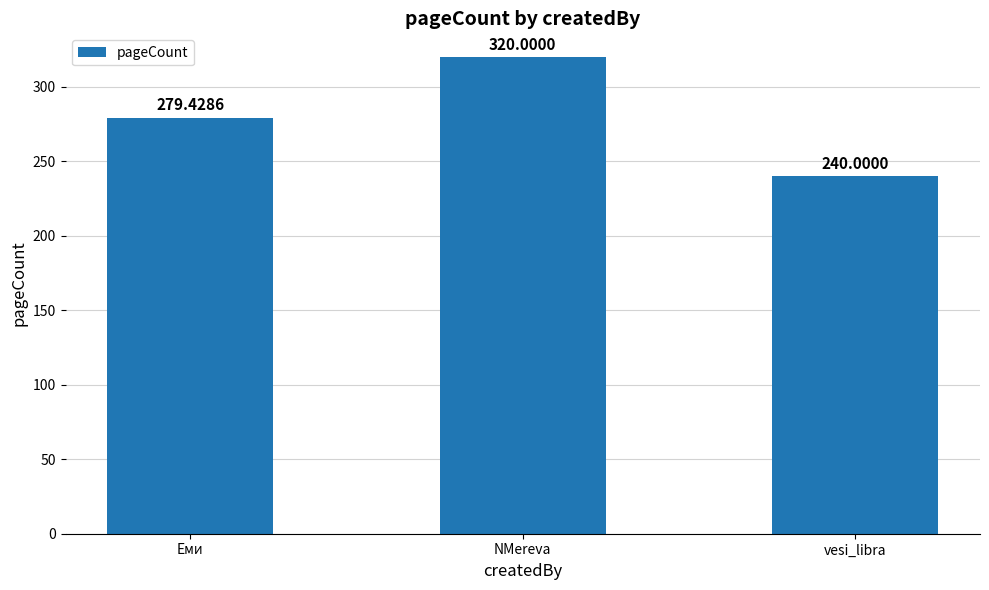

Reading left to right, list all the values displayed in this chart.

Еми=279.4	NMereva=320.0	vesi_libra=240.0